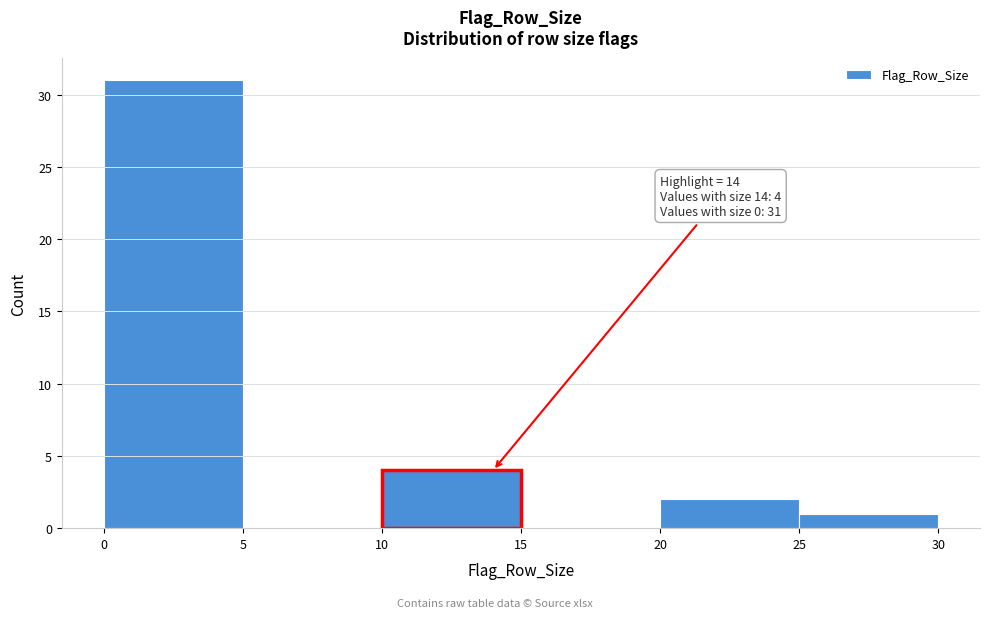

Which range on the x-axis has the tallest bar?

0 to 5